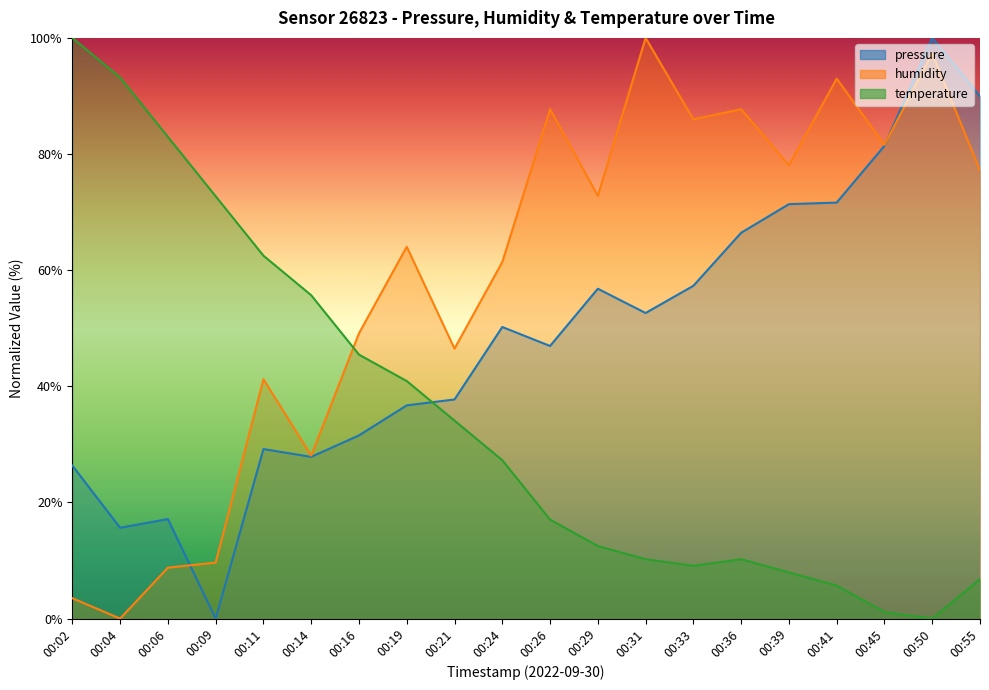

What is the difference between the maximum and minimum values in the humidity series?

100.0